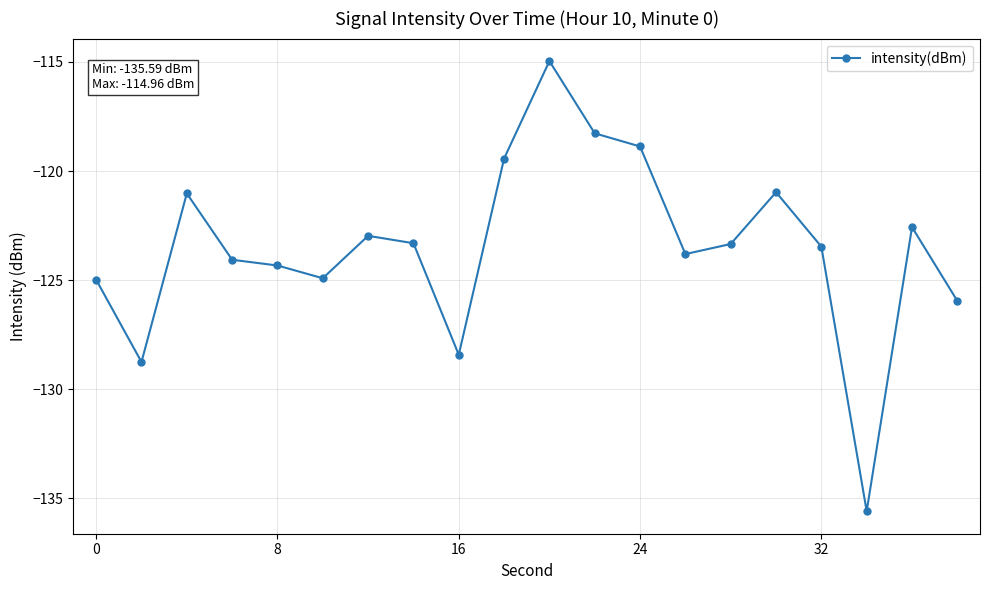

What is the value of the 3rd point from the left?

-121.0